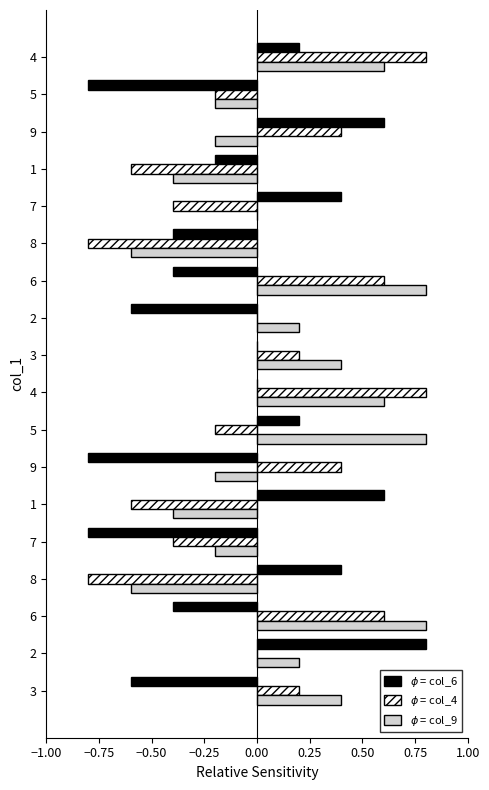

How many series are shown in this chart?

3